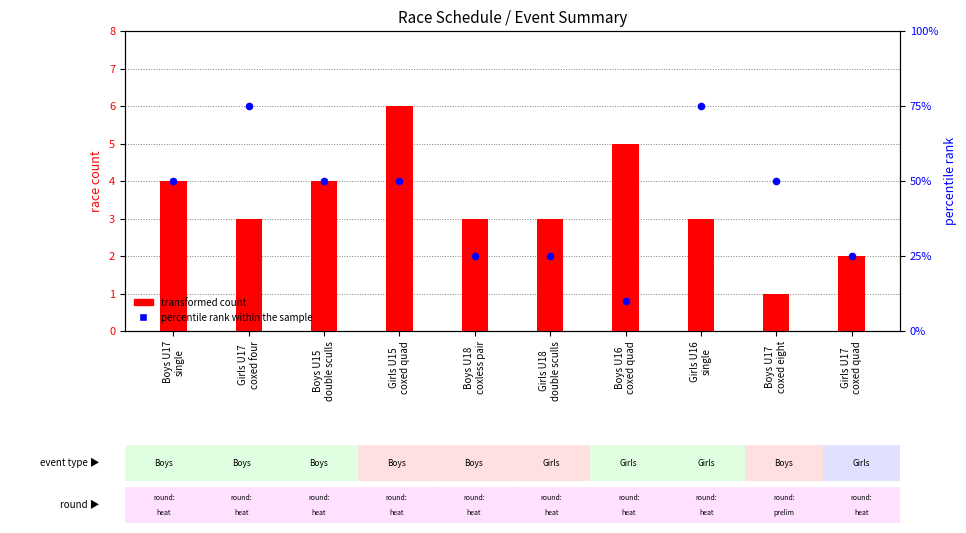

What is the total value across all series at Boys U17
coxed eight?

51